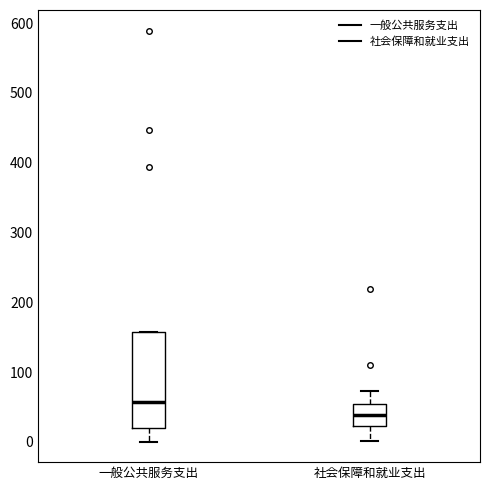

Reading left to right, transcribe this box plot: for each box, give where its median line is, the range the box spans, and where its two whiskers end, as read against the y-axis. The values are not printed on the chart, so give them approximately, as read against the axis.

一般公共服务支出: median 60, box 20 to 160, whiskers 0 to 160
社会保障和就业支出: median 40, box 20 to 50, whiskers 0 to 70